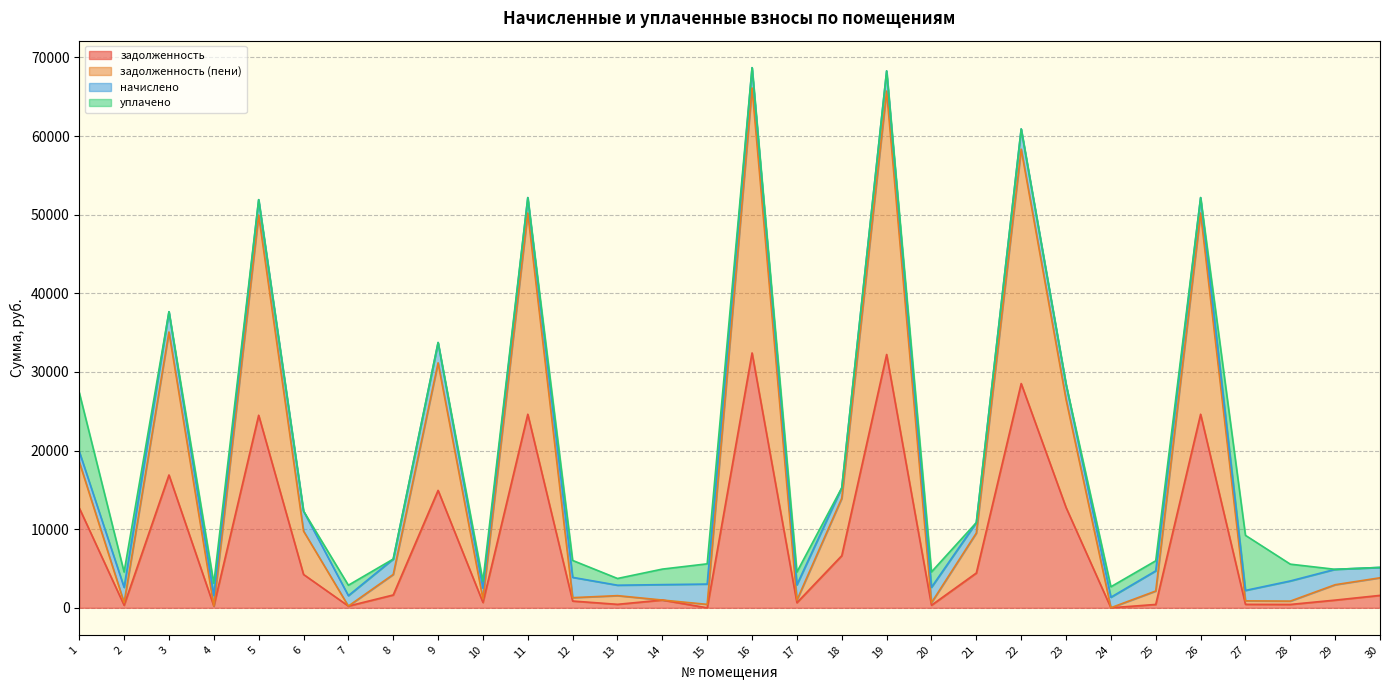

What is the highest value of the задолженность series?

32414.2